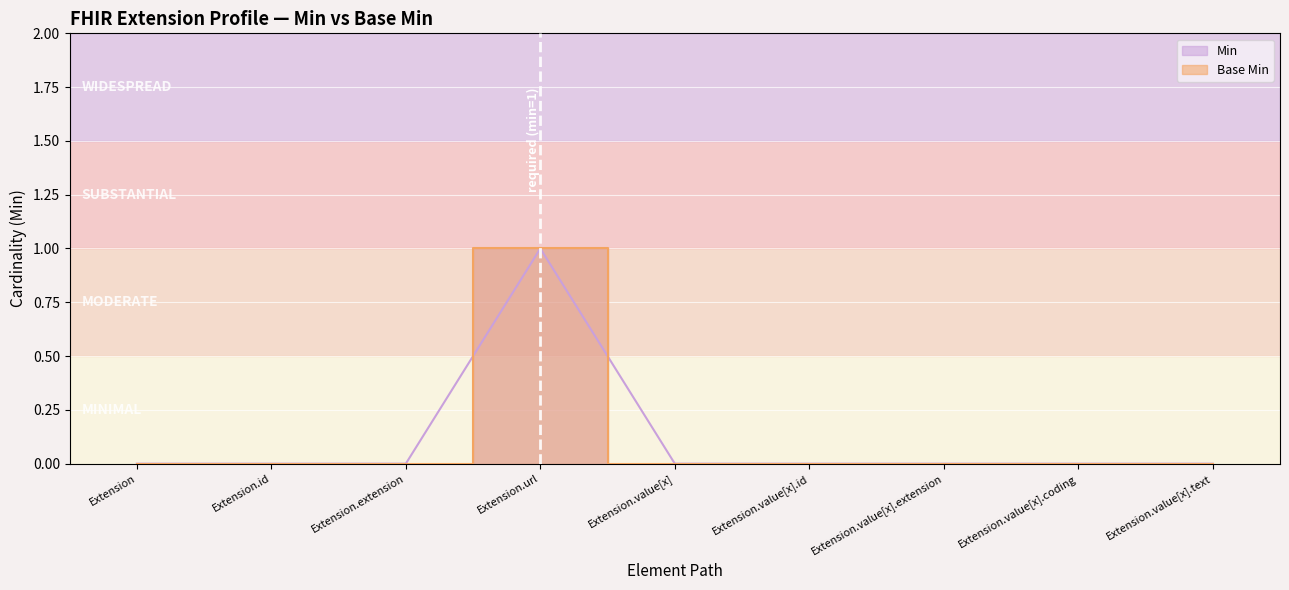

Is this an area chart (filled region under the line)?

No